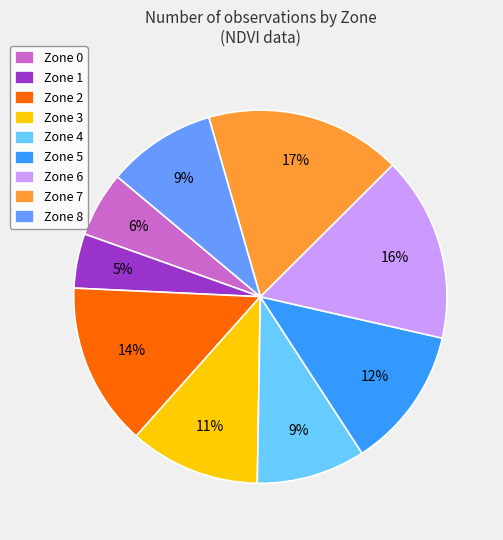

Count the number of slices in the pie.

9